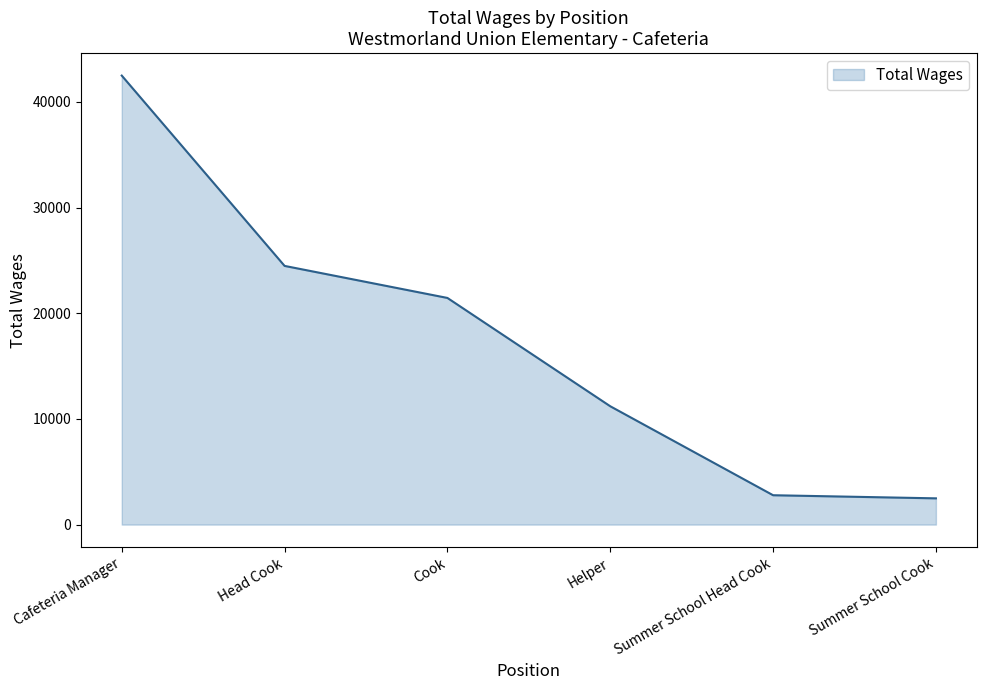

What is the smallest value displayed?

2483